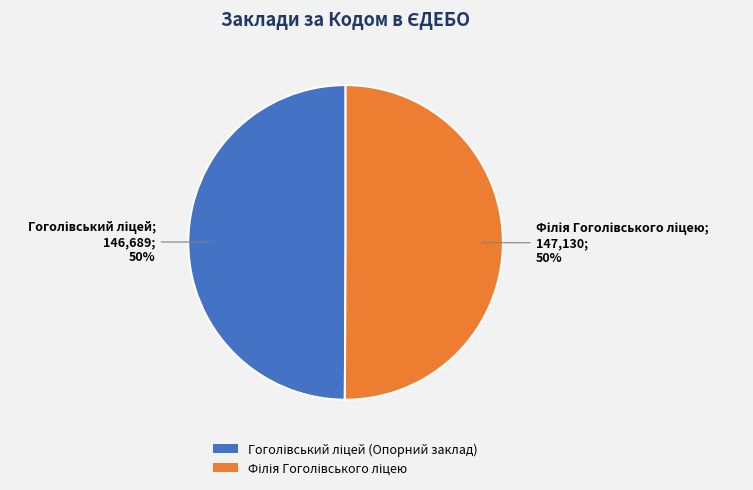

To the nearest percent, what is the average slice percentage?

50%